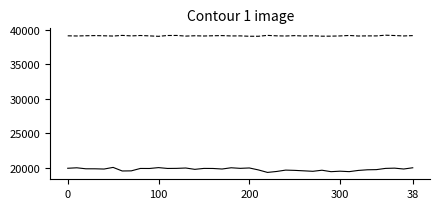

What is the maximum value shown in the chart?

39242